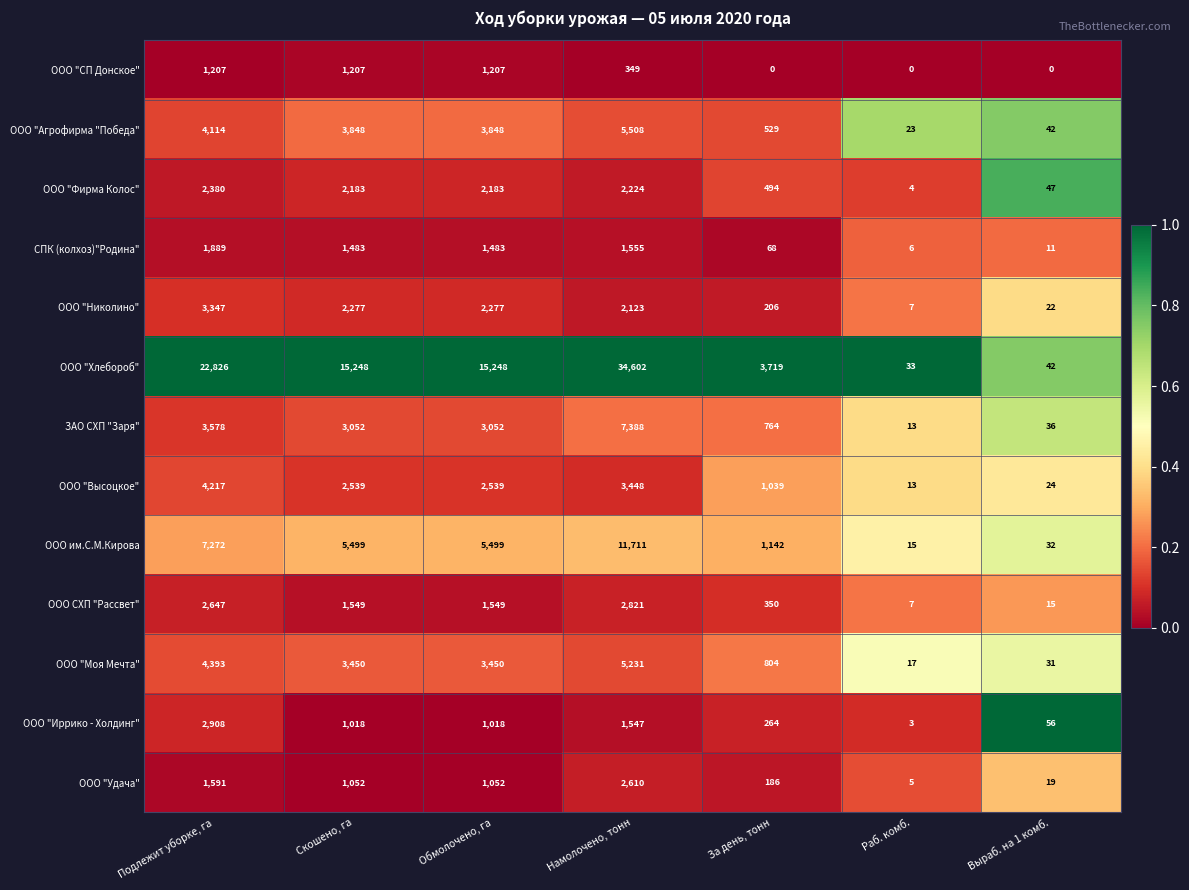

At which category is the sum across all series the highest?

Намолочено, тонн